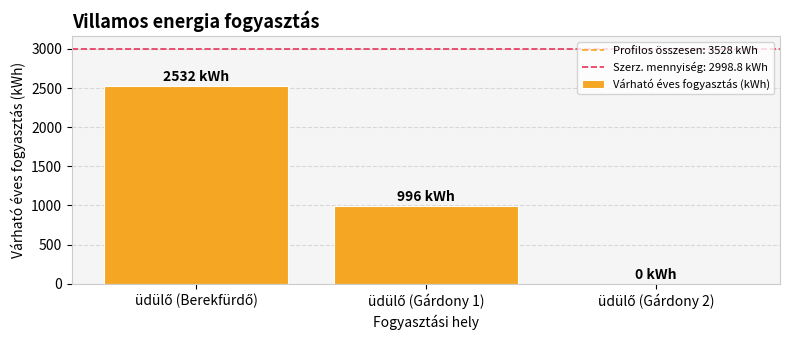

What is the sum of all values?

3528